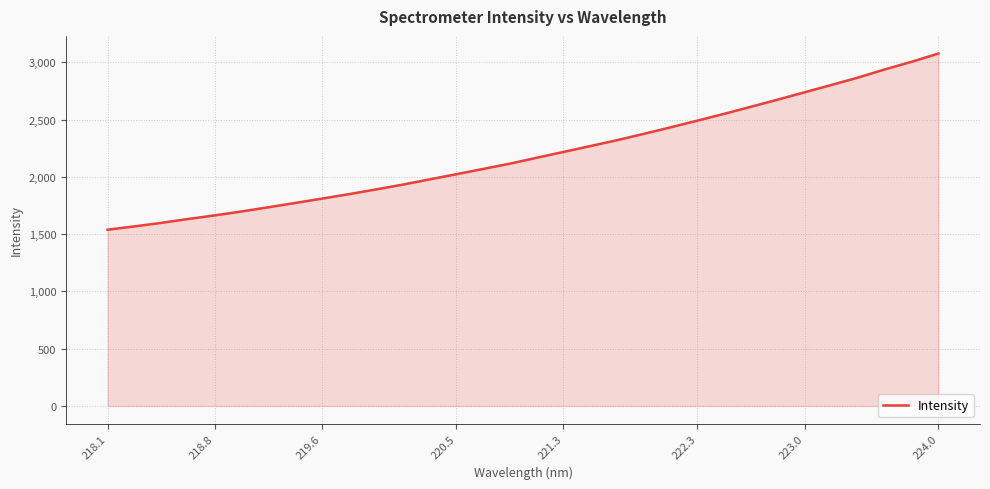

What is the smallest value displayed?

1538.6